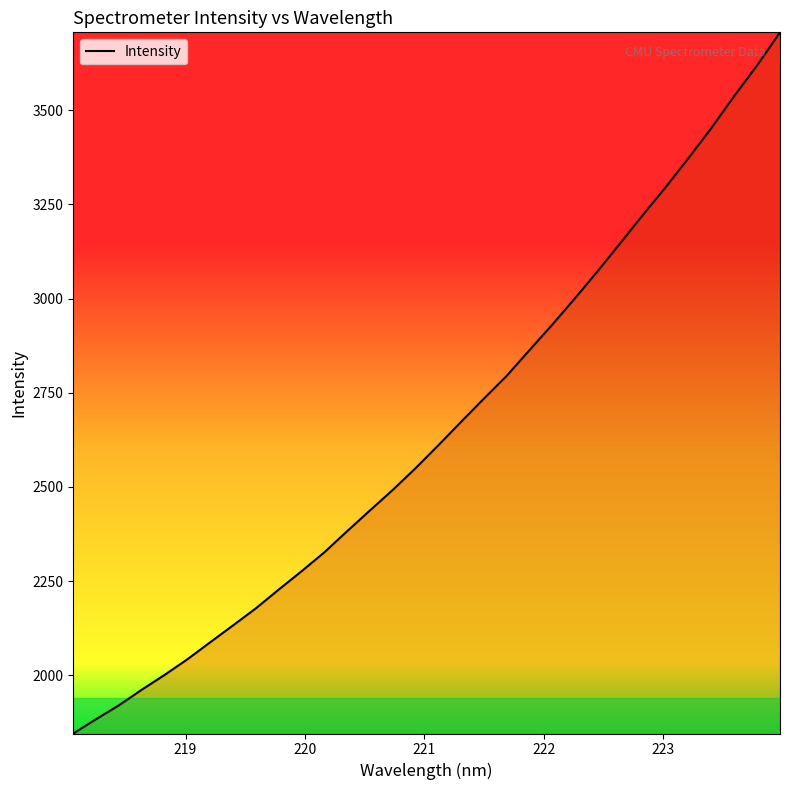

What is the smallest value displayed?

1845.1